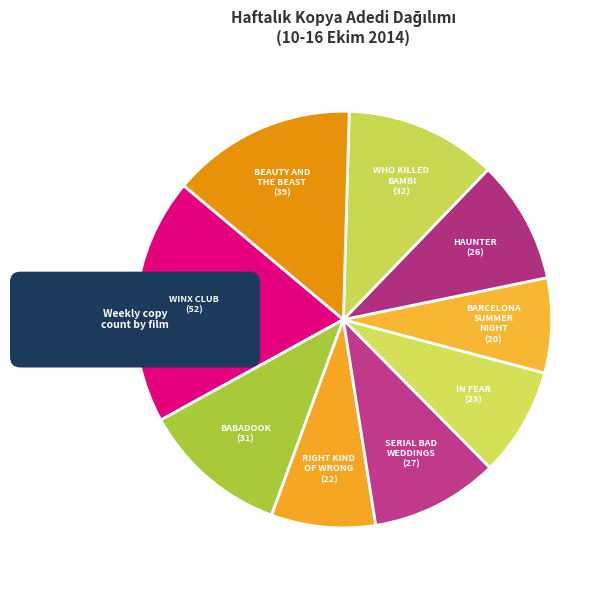

How many slices are in this pie chart?

9